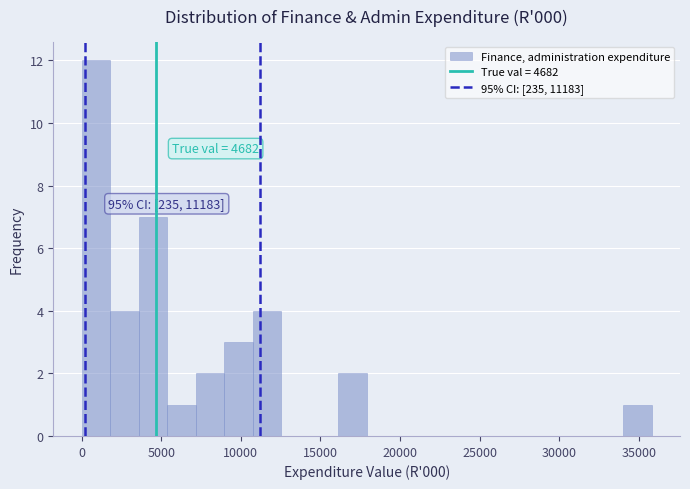

Around what value on the x-axis is the tallest bar? Give the approximate position of its centre, as read against the axis.

1000